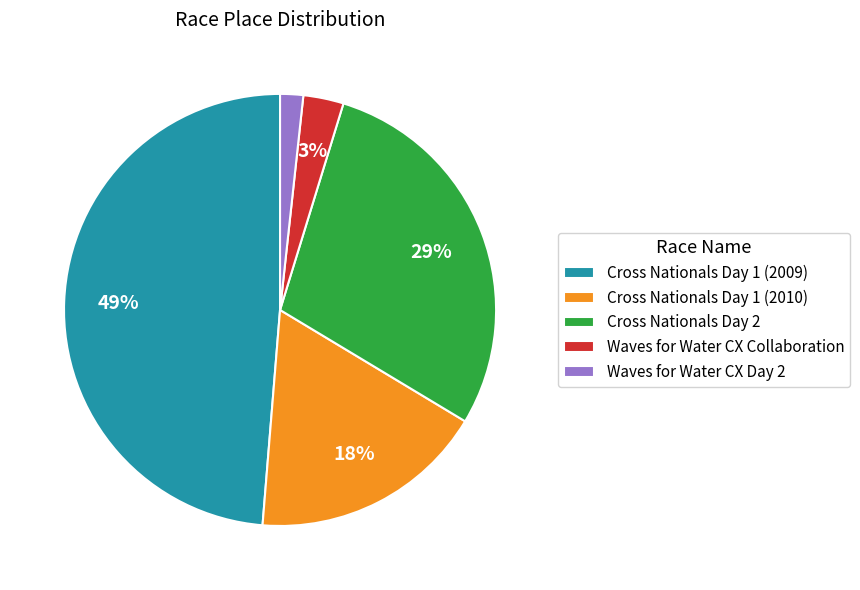

Is the sum of Waves for Water CX Day 2 and Cross Nationals Day 1 (2010) greater than half?

No